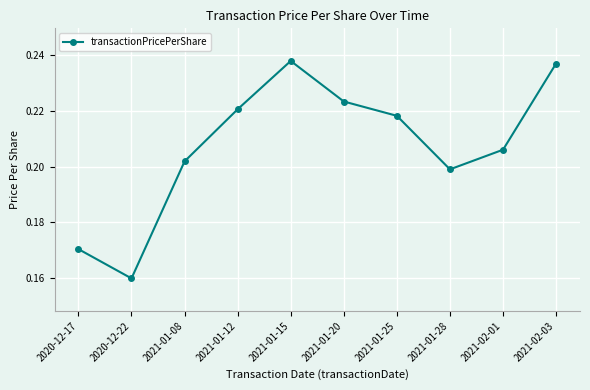

True or false: the data shows 0.1 at 2021-01-12.

False